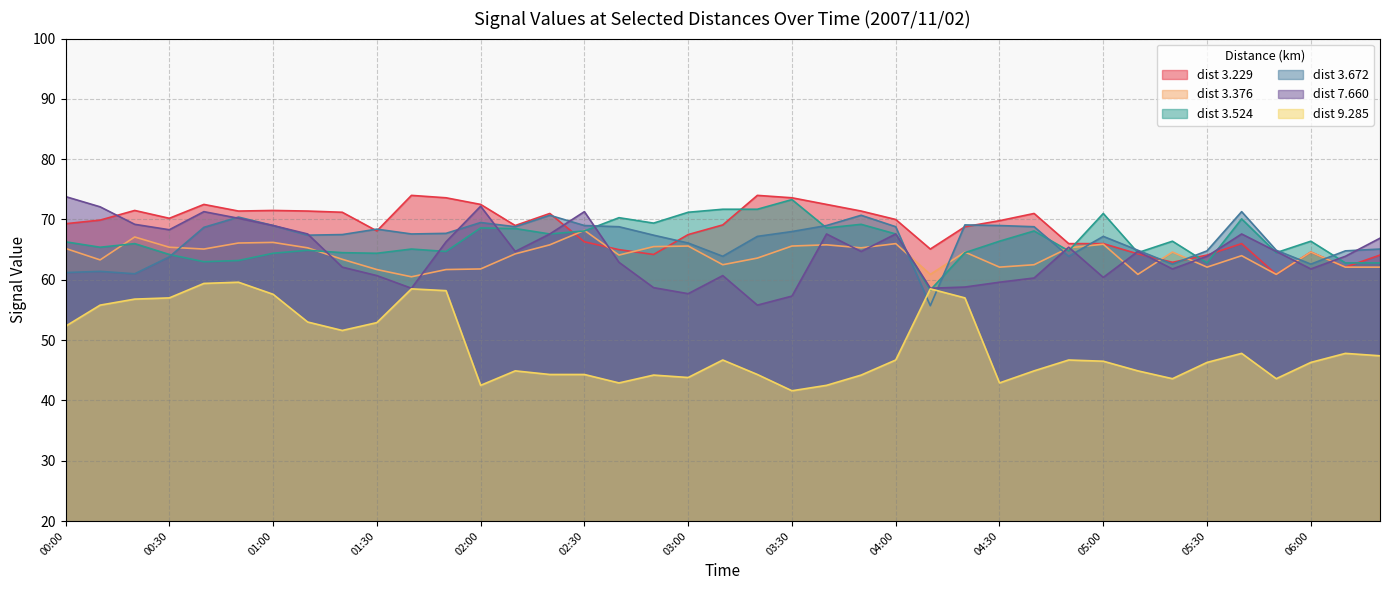

At how many categories does at least one series exceed 46?

39